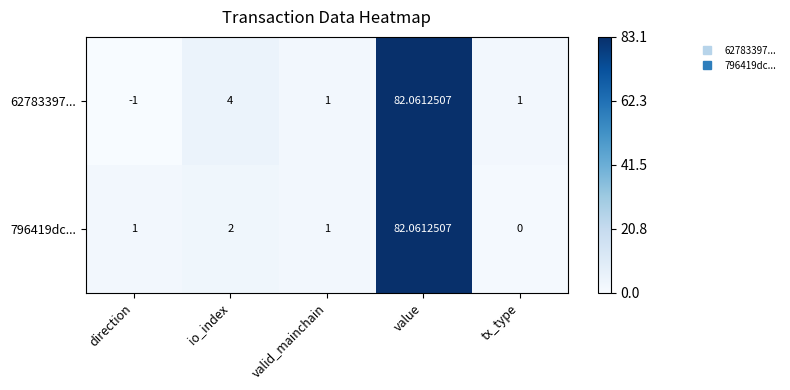

Where is 796419dc... nearest to the value 41?

io_index